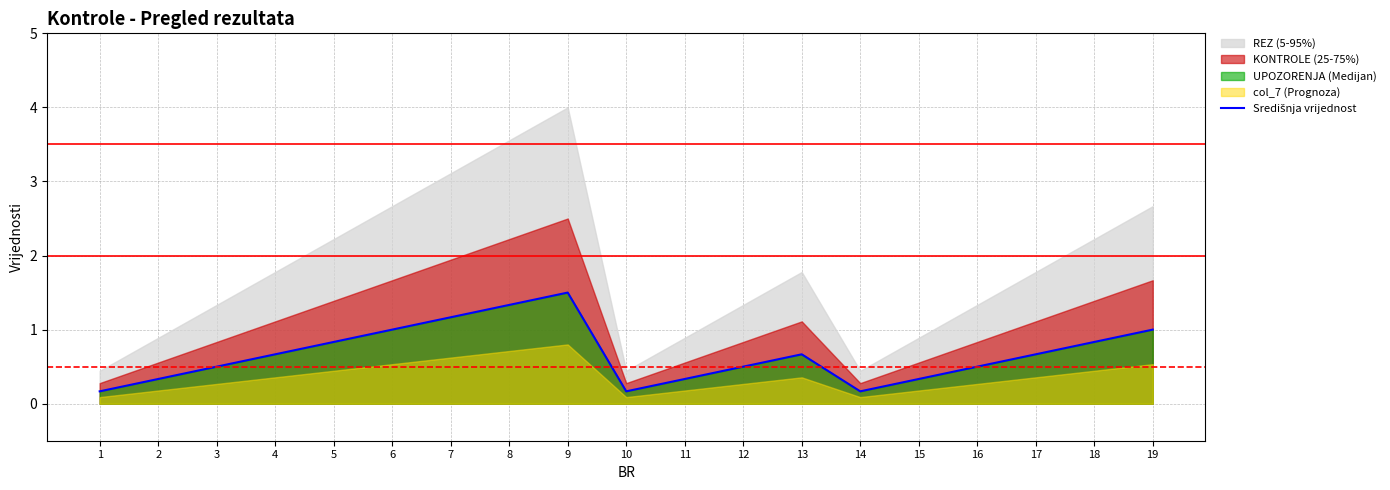

List the labels in order of value, largest first.

9, 8, 7, 6, 19, 5, 18, 4, 13, 17, 3, 12, 16, 2, 11, 15, 1, 10, 14